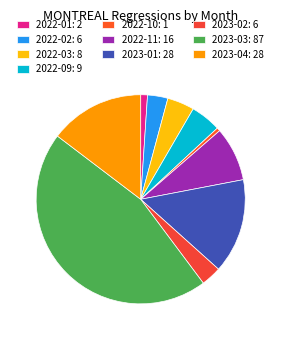

How many slices are in this pie chart?

10